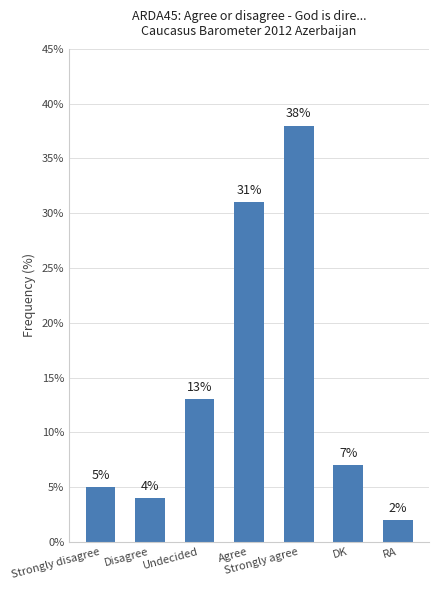

What position from the left is Strongly disagree?

1